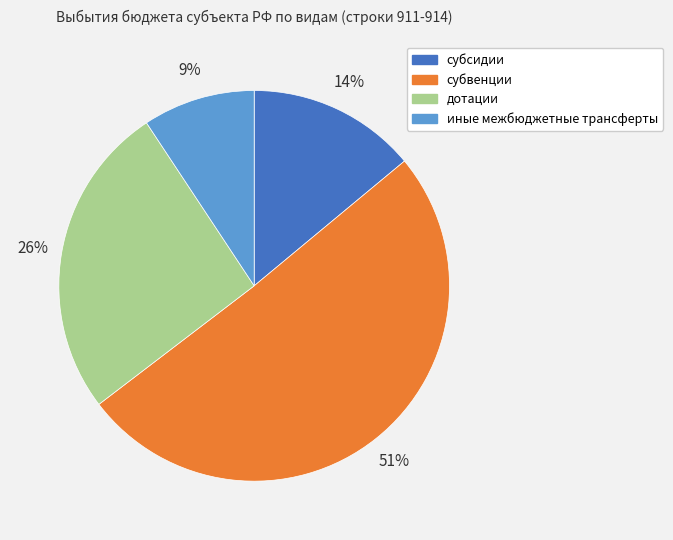

What is the smallest slice in the pie chart?

иные межбюджетные трансферты